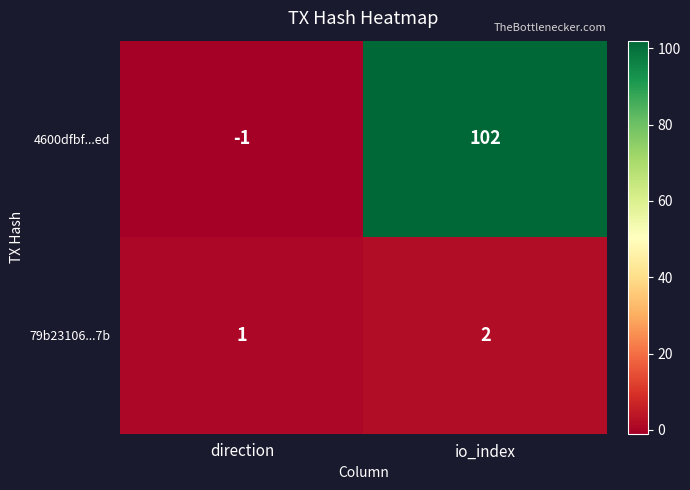

Rank the series by their average value, from lowest to highest.

79b23106...7b, 4600dfbf...ed